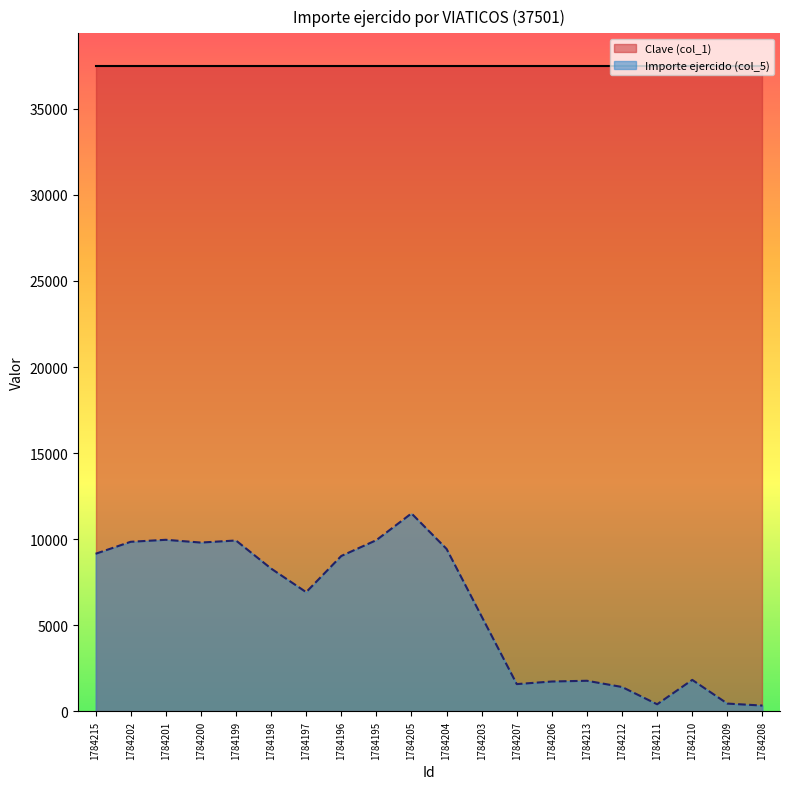

At which label does the data first exceed 8299?

1784215